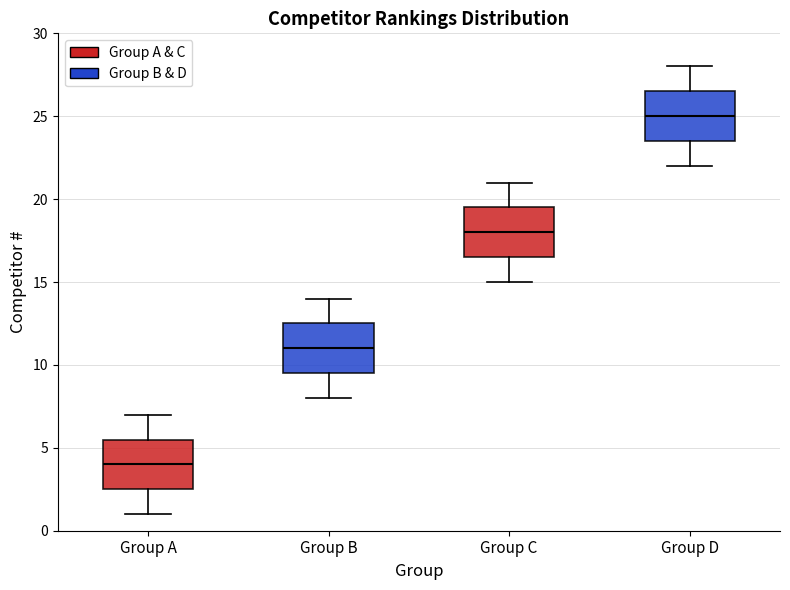

Reading left to right, transcribe this box plot: for each box, give where its median line is, the range the box spans, and where its two whiskers end, as read against the y-axis. The values are not printed on the chart, so give them approximately, as read against the axis.

Group A: median 4.0, box 2.5 to 5.5, whiskers 1.0 to 7.0
Group B: median 11.0, box 9.5 to 12.5, whiskers 8.0 to 14.0
Group C: median 18.0, box 16.5 to 19.5, whiskers 15.0 to 21.0
Group D: median 25.0, box 23.5 to 26.5, whiskers 22.0 to 28.0